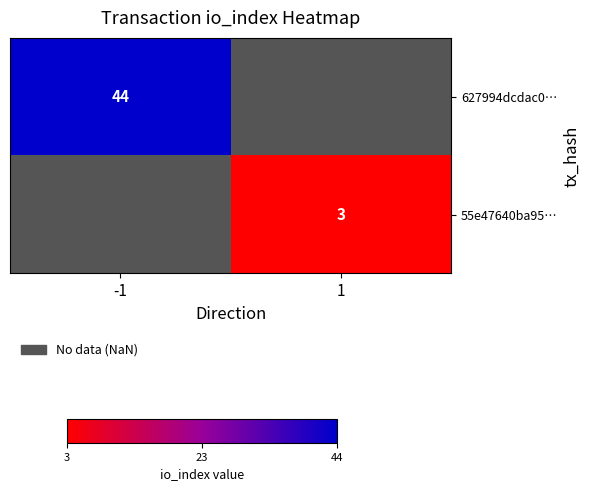

Between 1 and -1, which is larger?

-1